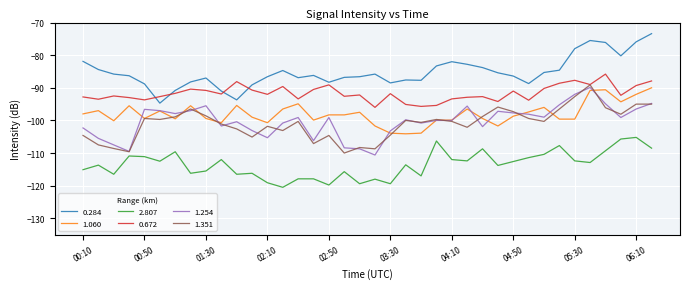

Which series has the largest total across all categories?

0.284